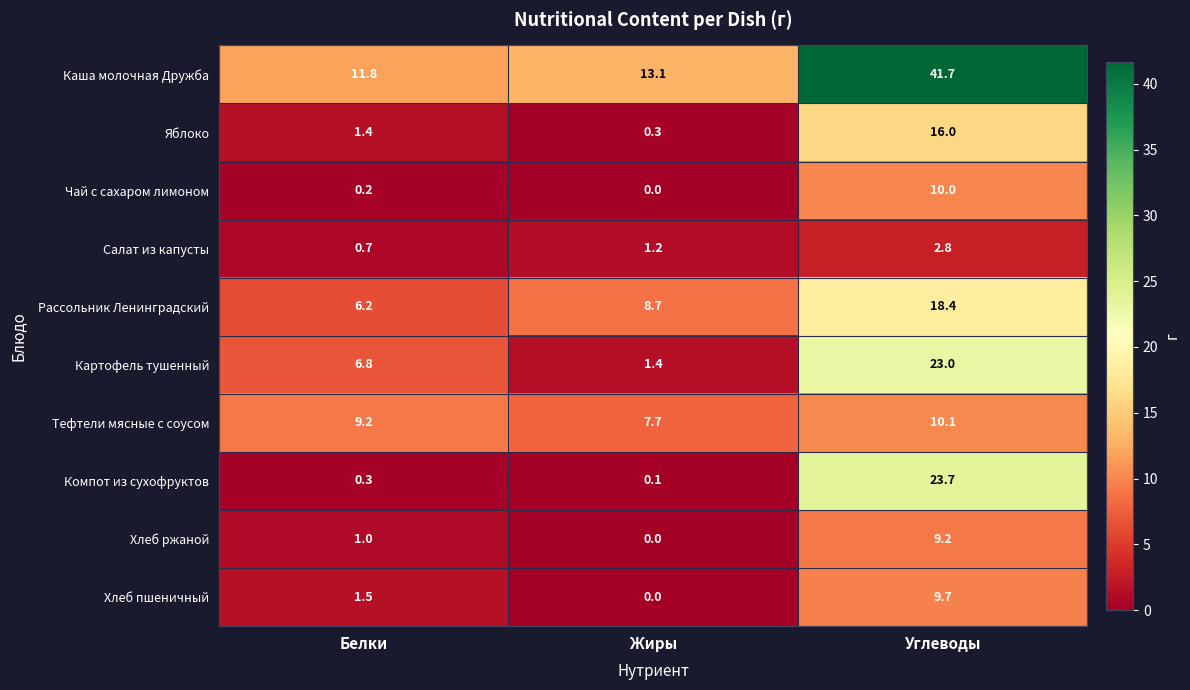

At Углеводы, list the series in order from largest to smallest.

Каша молочная Дружба, Компот из сухофруктов, Картофель тушенный, Рассольник Ленинградский, Яблоко, Тефтели мясные с соусом, Чай с сахаром лимоном, Хлеб пшеничный, Хлеб ржаной, Салат из капусты